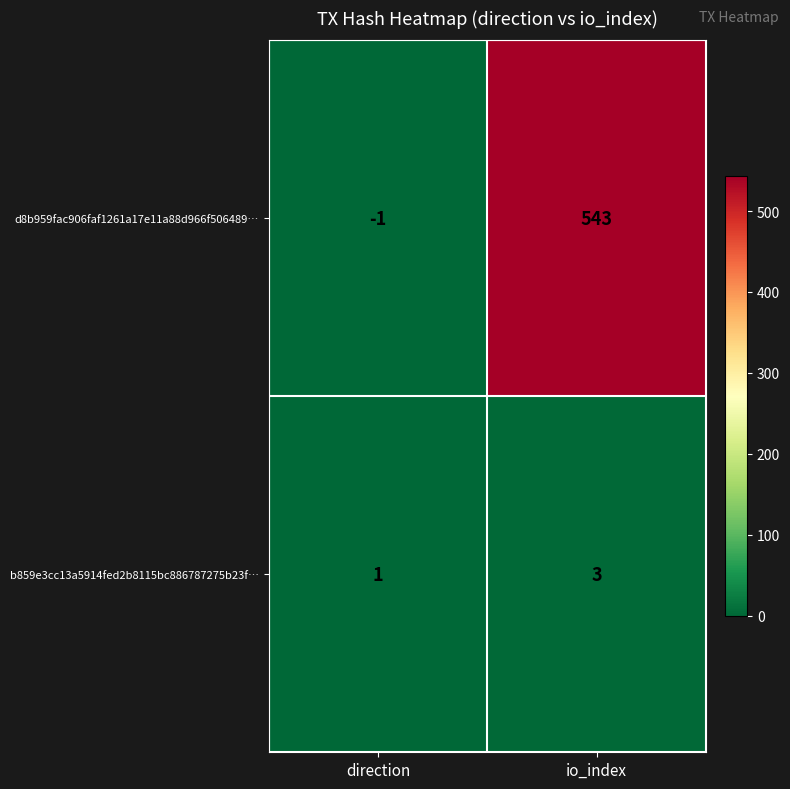

What is the greatest value displayed?

543